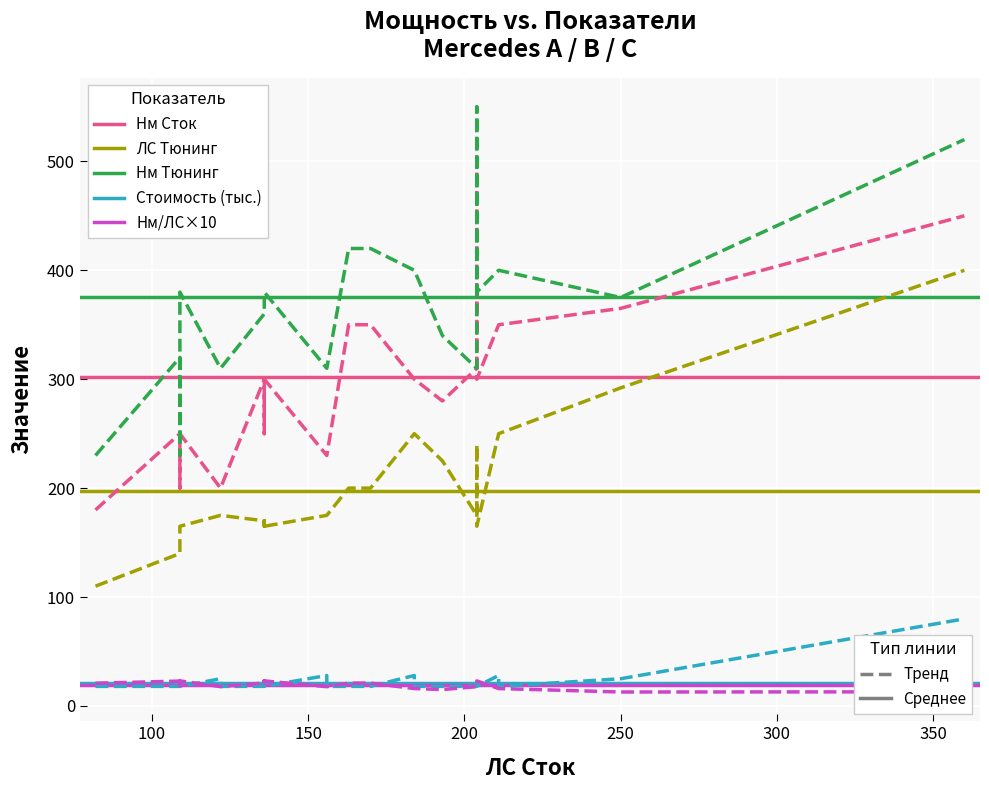

Where is the first local minimum for Нм Сток?

200